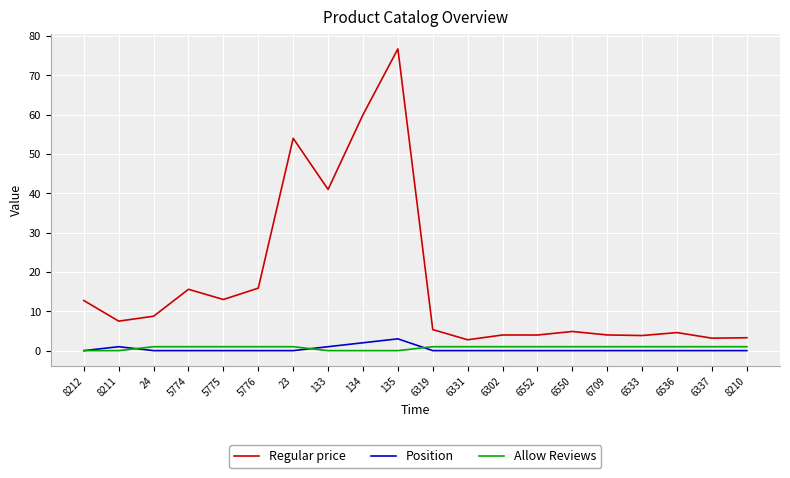

Which series has the widest spread of values?

Regular price